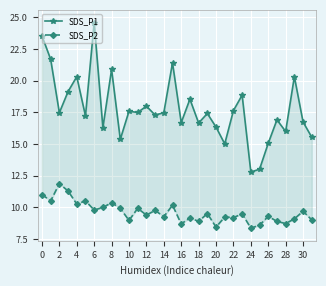

What is the difference between the highest and lowest values at 29?

11.2